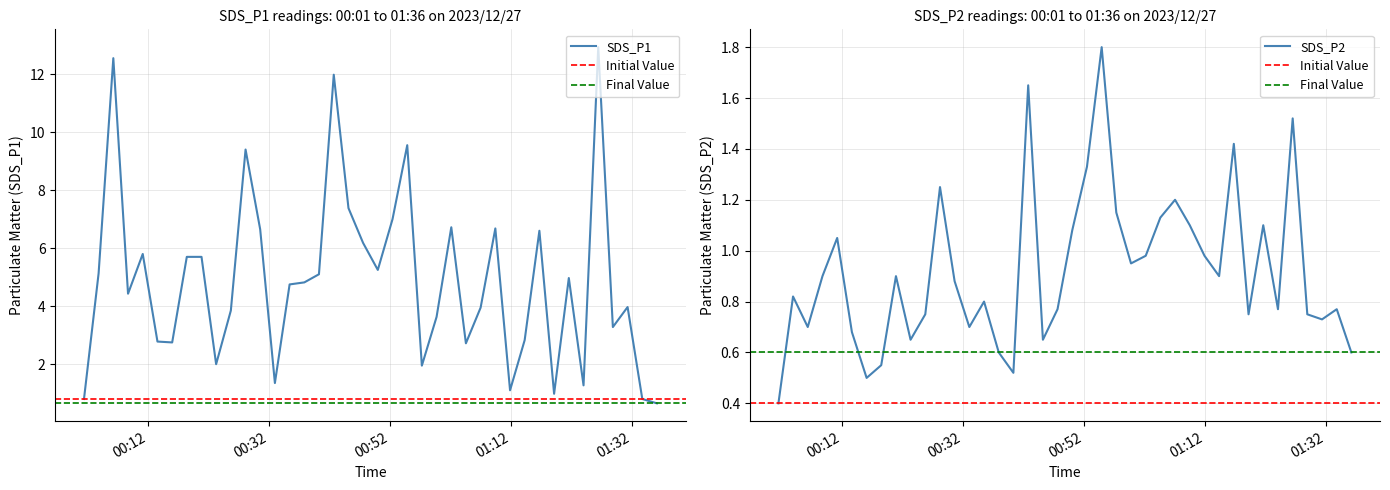

What is the label of the 6th point from the left?

2023/12/27 00:13:37